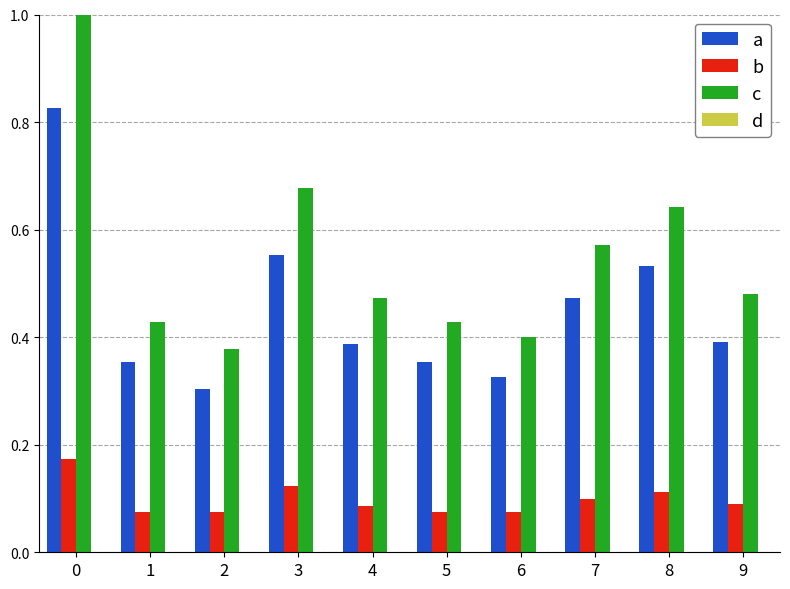

What is the total value across all series at 5?

0.9